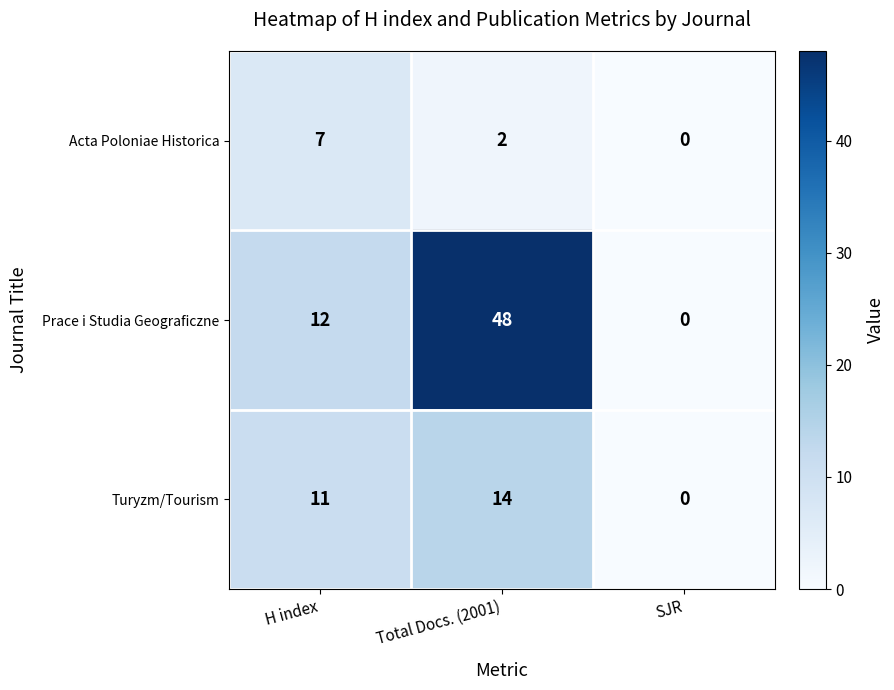

At Total Docs. (2001), list the series in order from smallest to largest.

Acta Poloniae Historica, Turyzm/Tourism, Prace i Studia Geograficzne